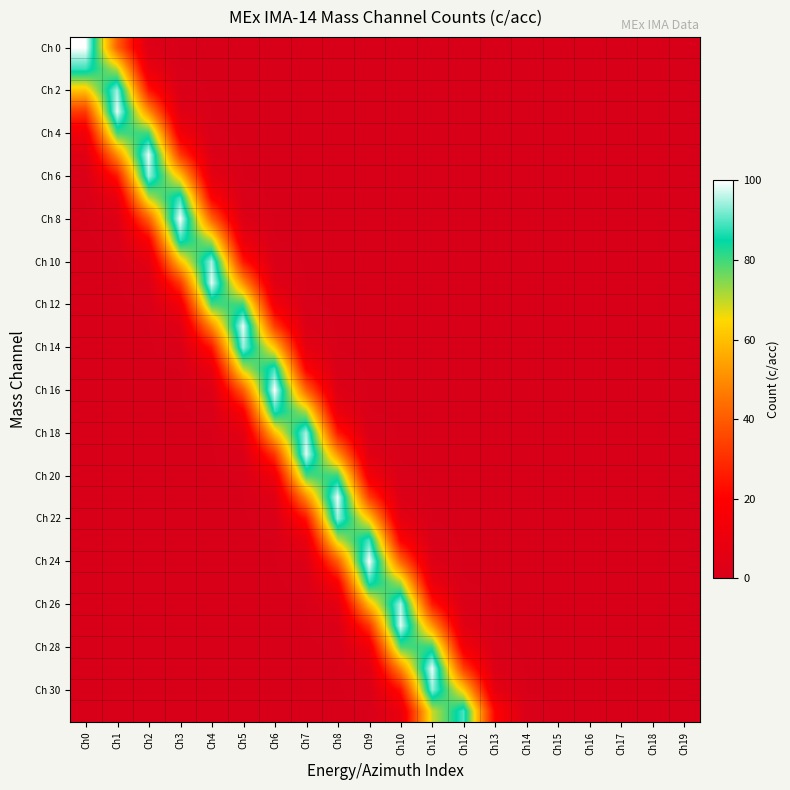

How many categories are shown in the chart?

20